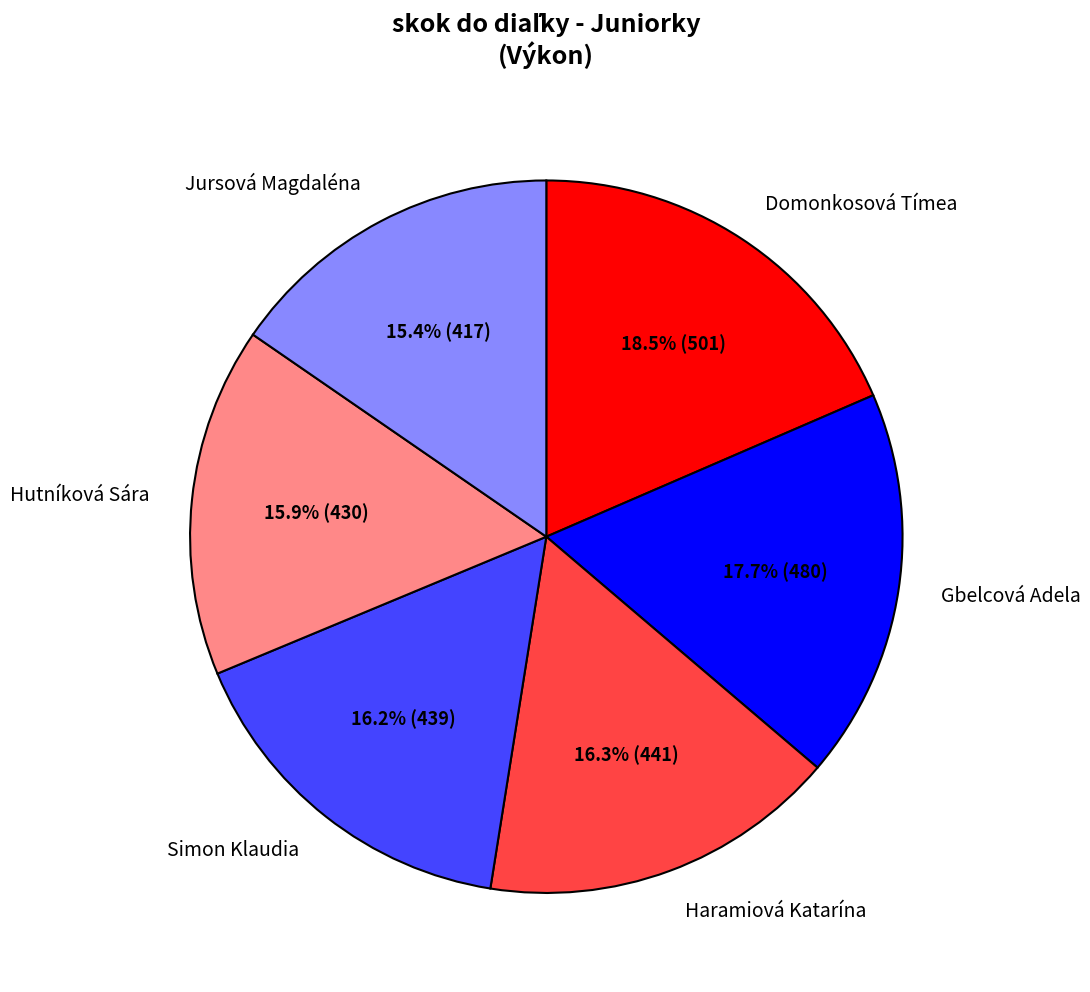

Does Domonkosová Tímea represent more than half of the total?

No